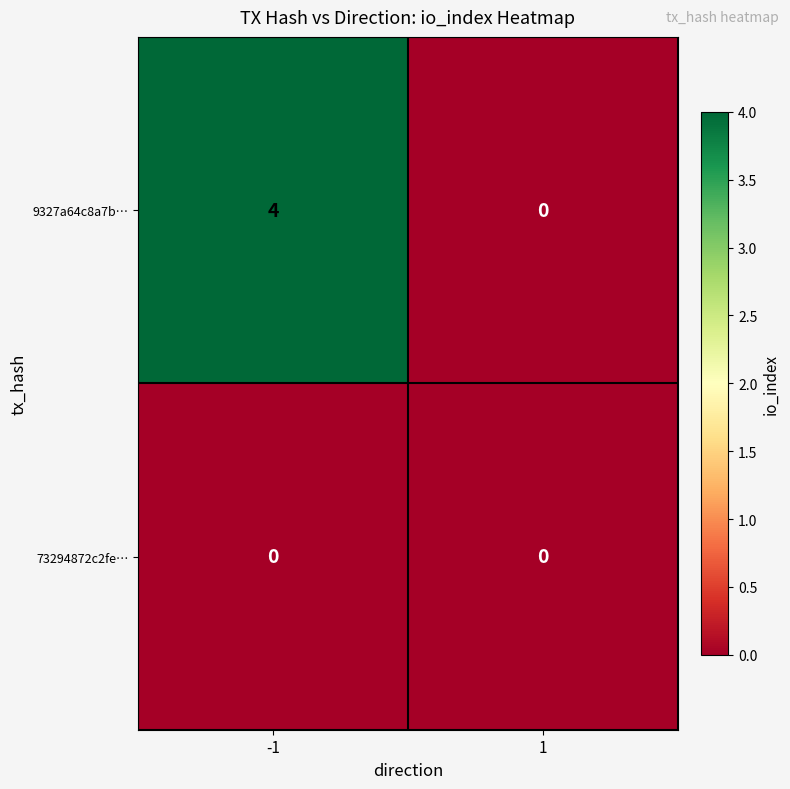

Reading left to right, transcribe all the data shown in this chart.

9327a64c8a7b…: 4	0
73294872c2fe…: 0	0